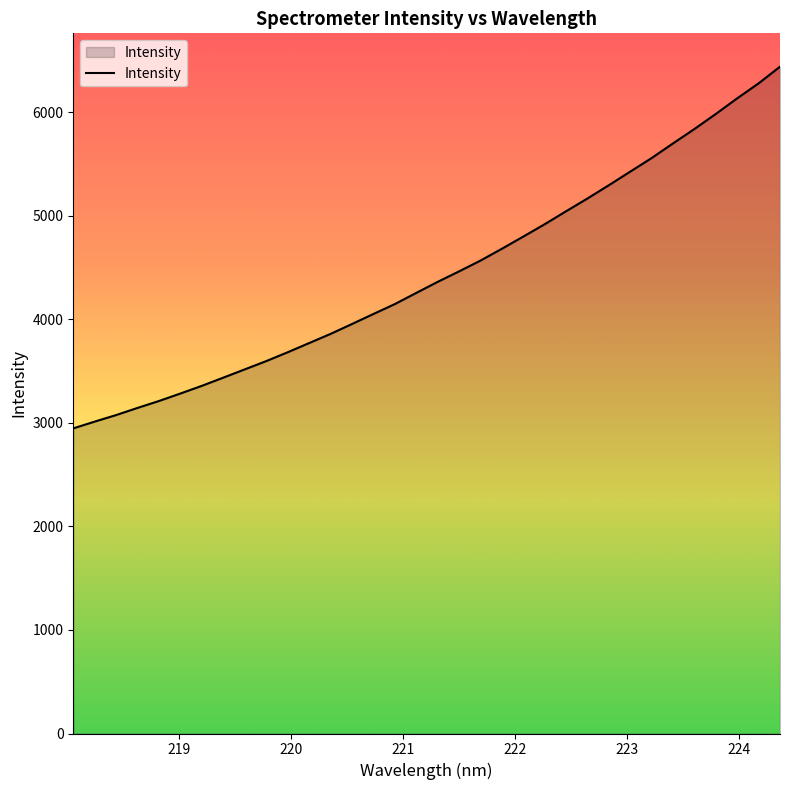

What is the difference between the maximum and minimum values?

3494.1